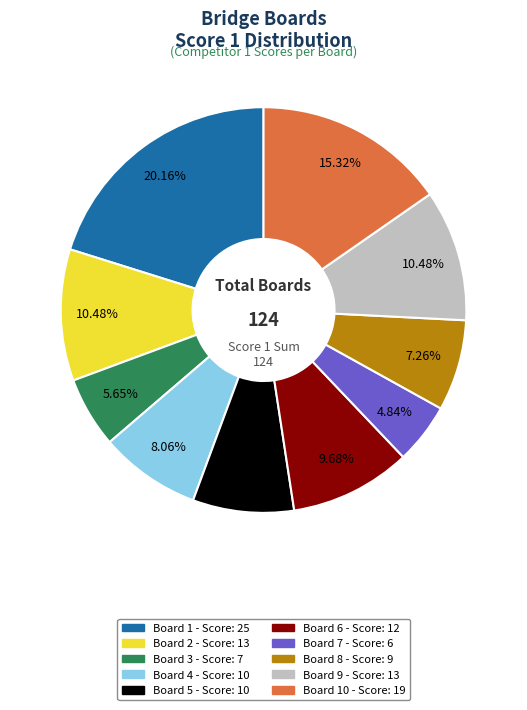

Is there any slice that represents more than half of the pie?

No